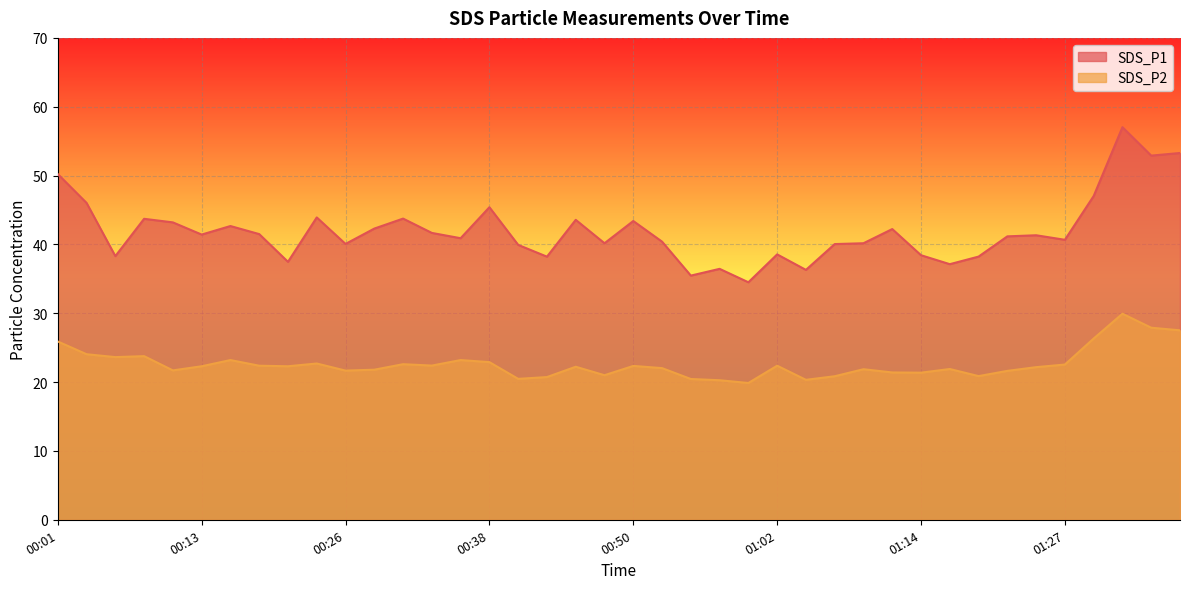

What position from the left is 01:09?

29